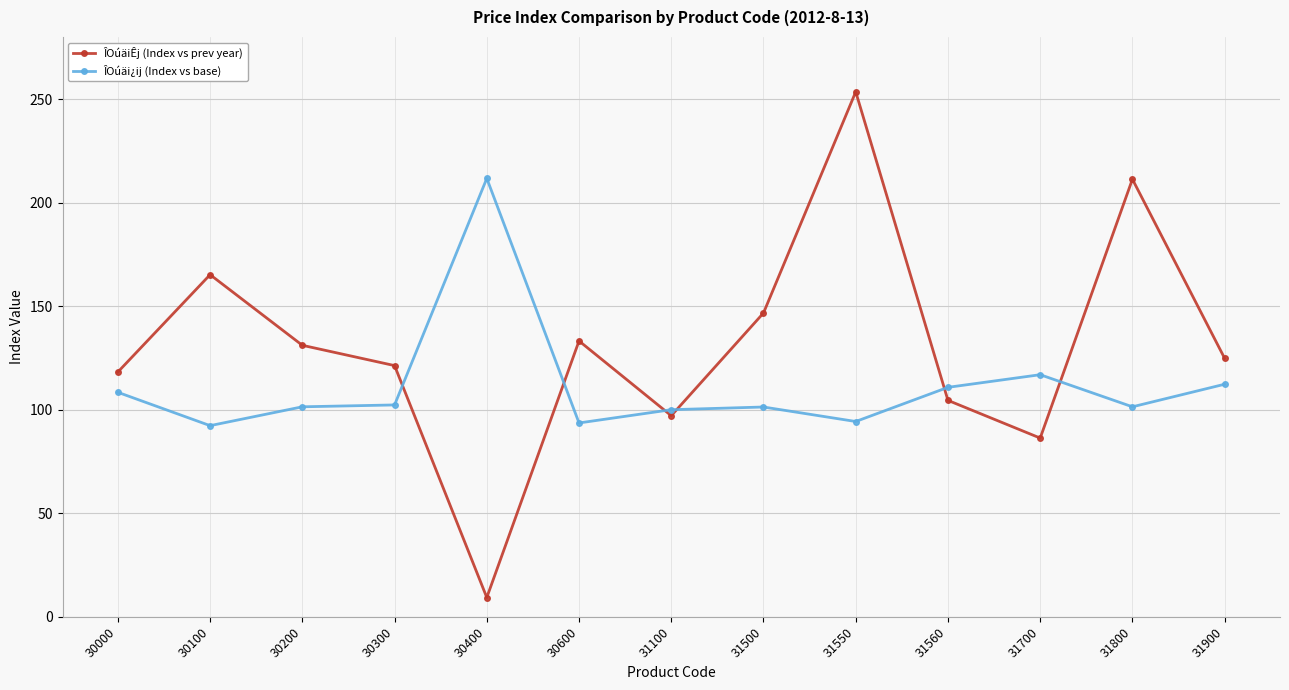

Does the chart have visible grid lines?

Yes